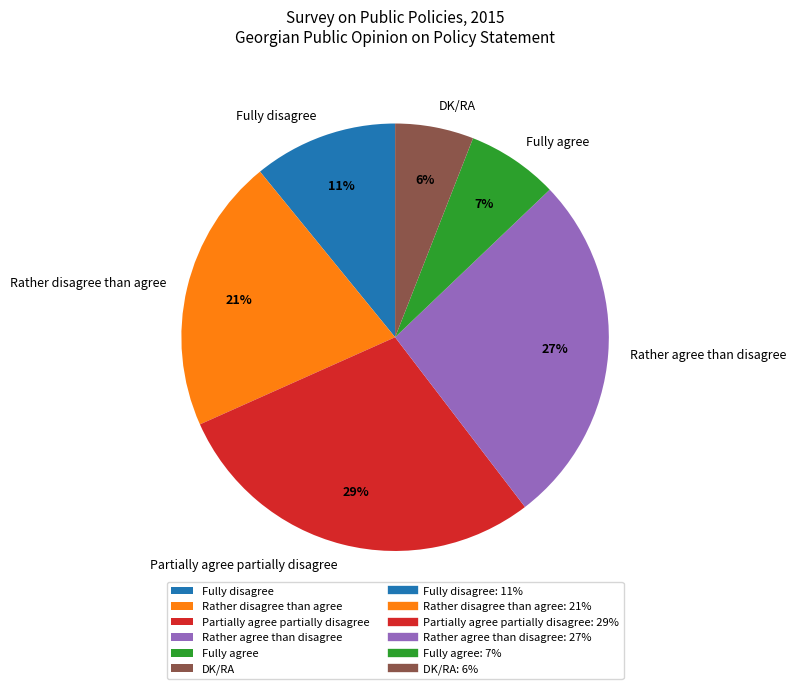

To the nearest percent, what portion does Fully disagree represent?

11%